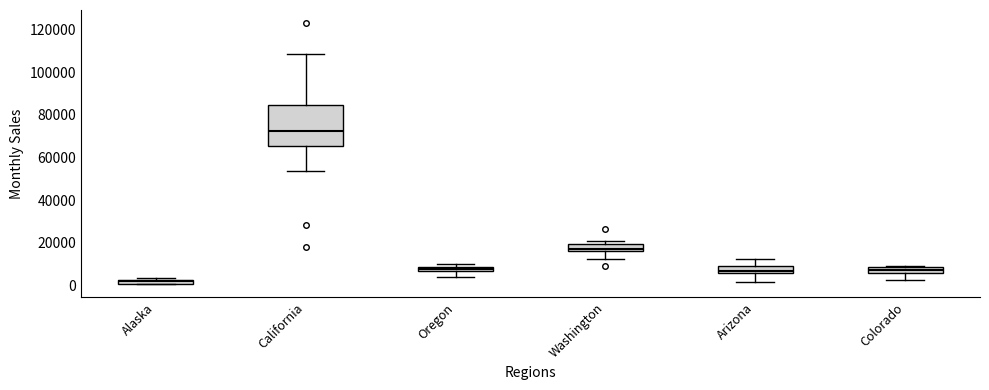

Which box is the tallest, from its lower edge to its upper edge?

California